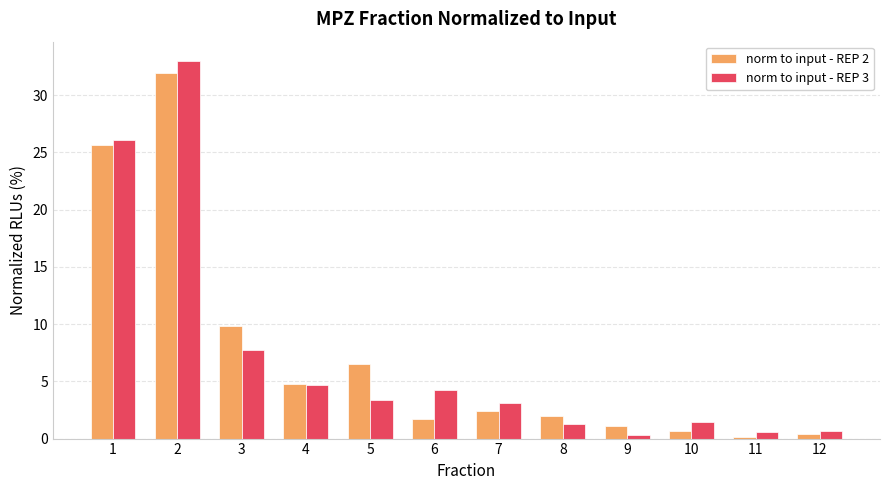

Is it true that norm to input - REP 2 equals 2.8 at 3?

False